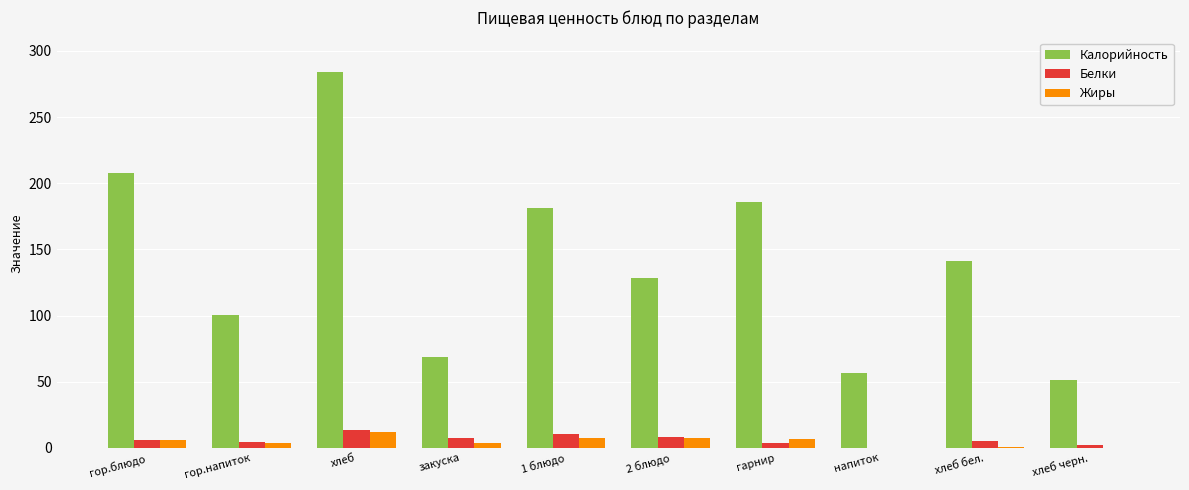

What is the difference between the Белки values at хлеб and хлеб бел.?

8.9